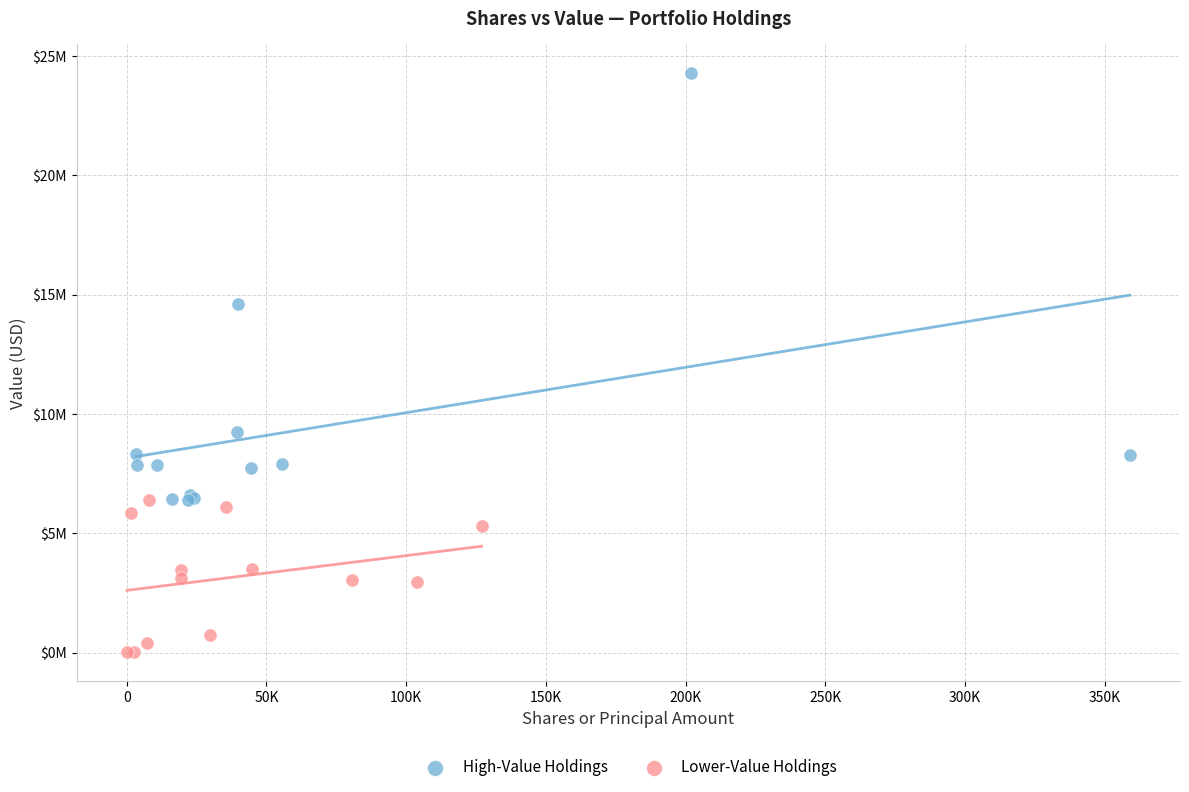

Which series has the widest spread of Y values?

High-Value Holdings